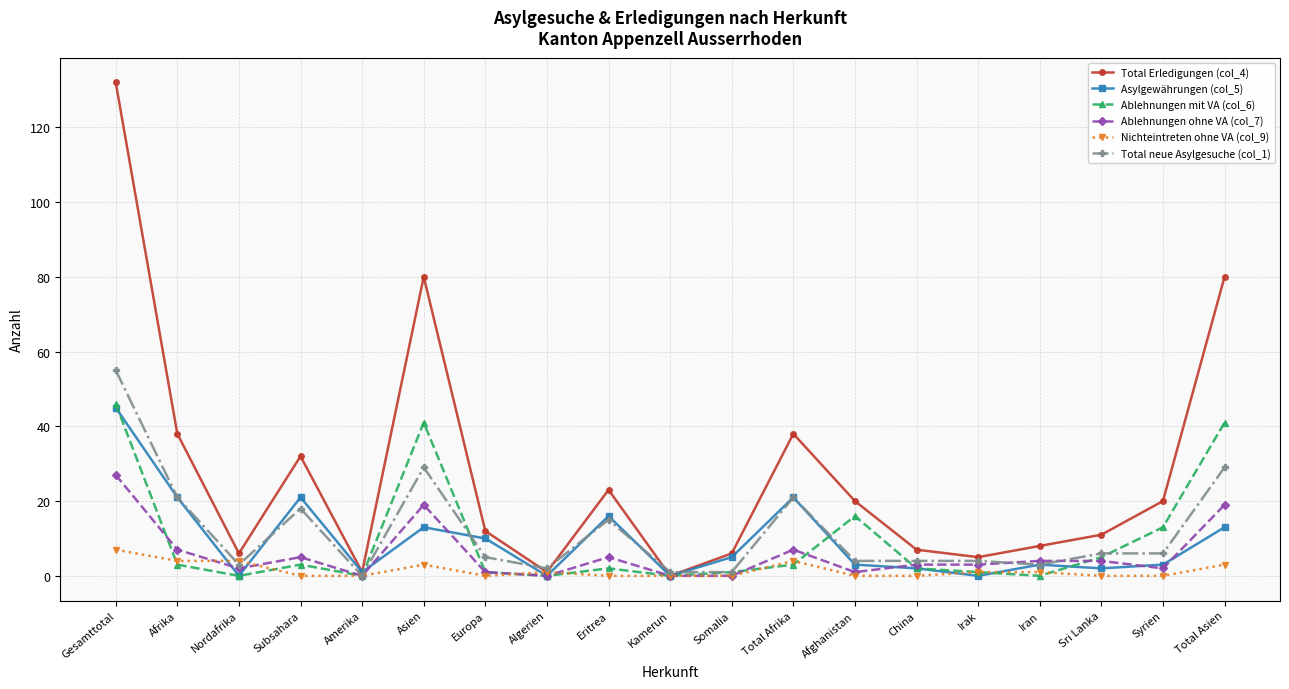

What is the difference between the highest and lowest values at Subsahara?

32